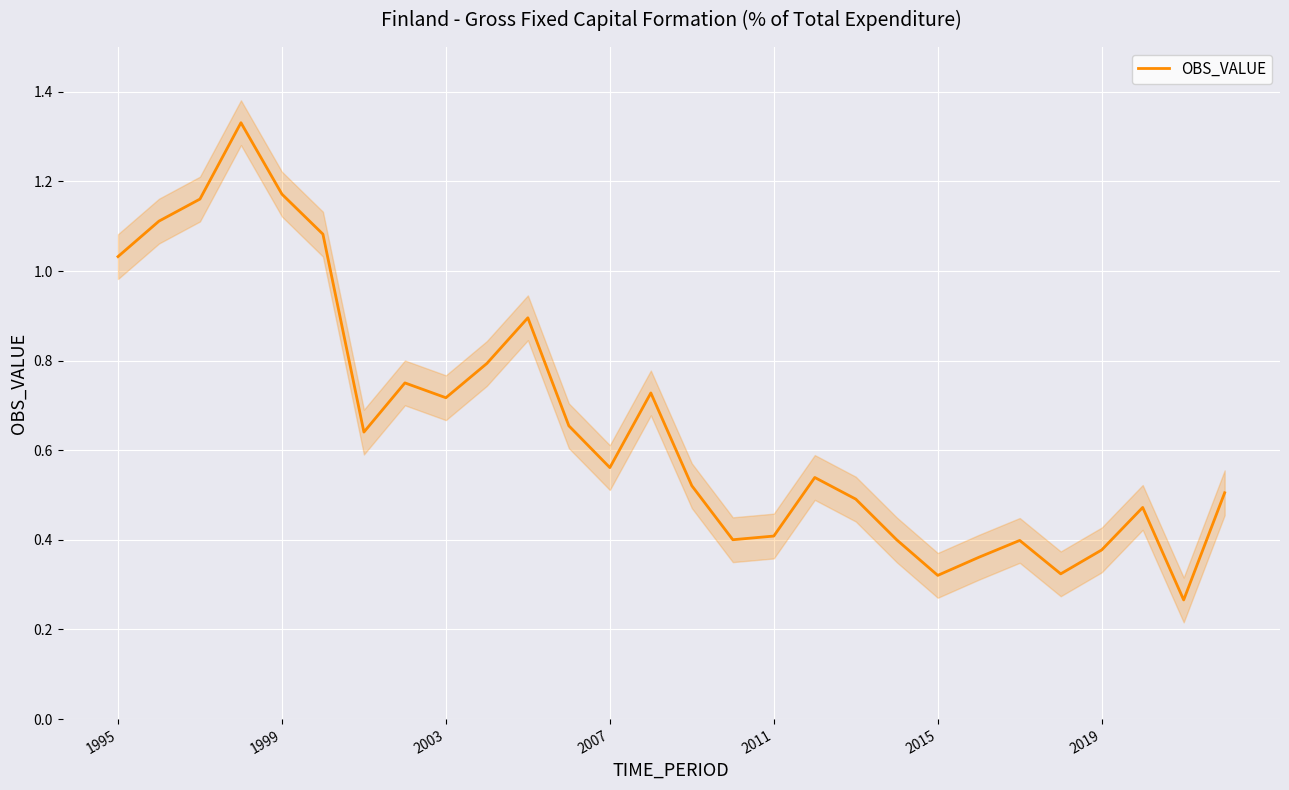

Reading left to right, extract all data points from this chart.

1.0	1.1	1.2	1.3	1.2	1.1	0.6	0.8	0.7	0.8	0.9	0.7	0.6	0.7	0.5	0.4	0.4	0.5	0.5	0.4	0.3	0.4	0.4	0.3	0.4	0.5	0.3	0.5